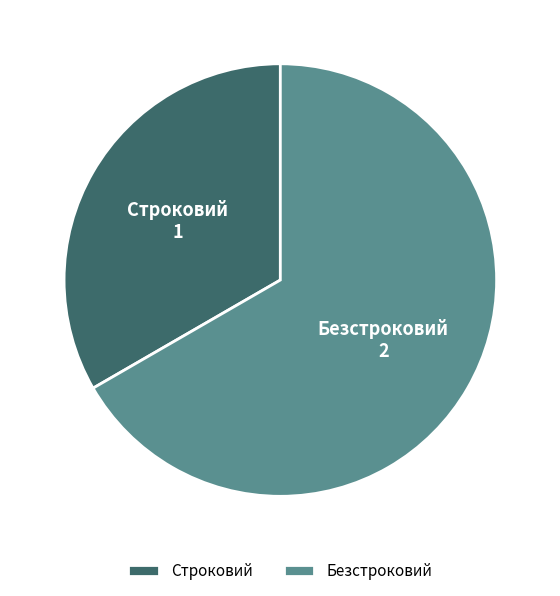

Rank the categories by value from lowest to highest.

Строковий, Безстроковий